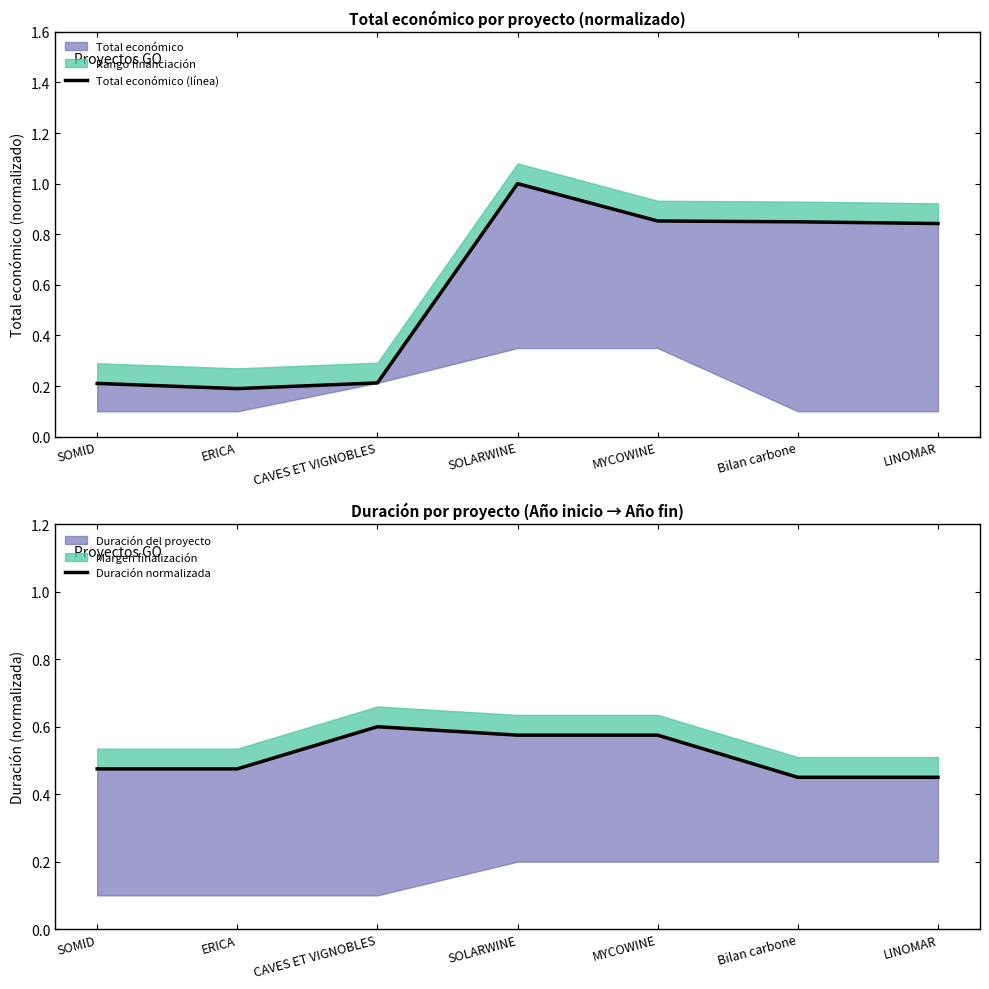

What is the label of the 4th point from the left?

SOLARWINE